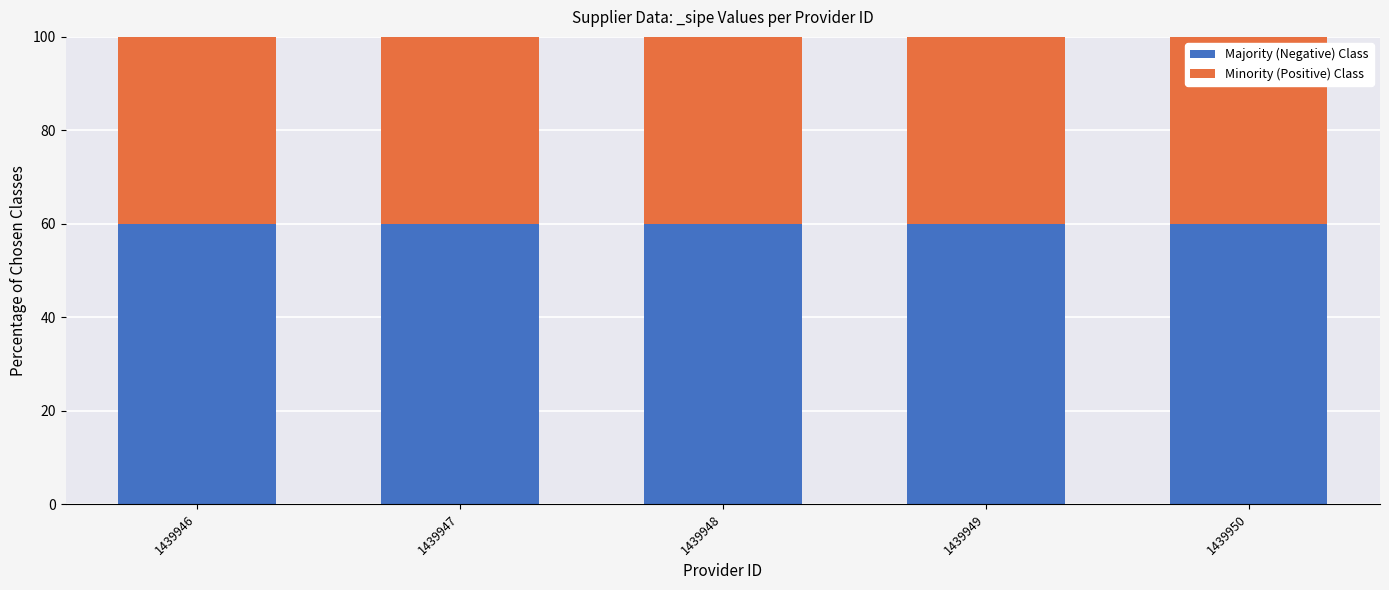

The Majority (Negative) Class series shows 20 at 1439946. True or false?

False